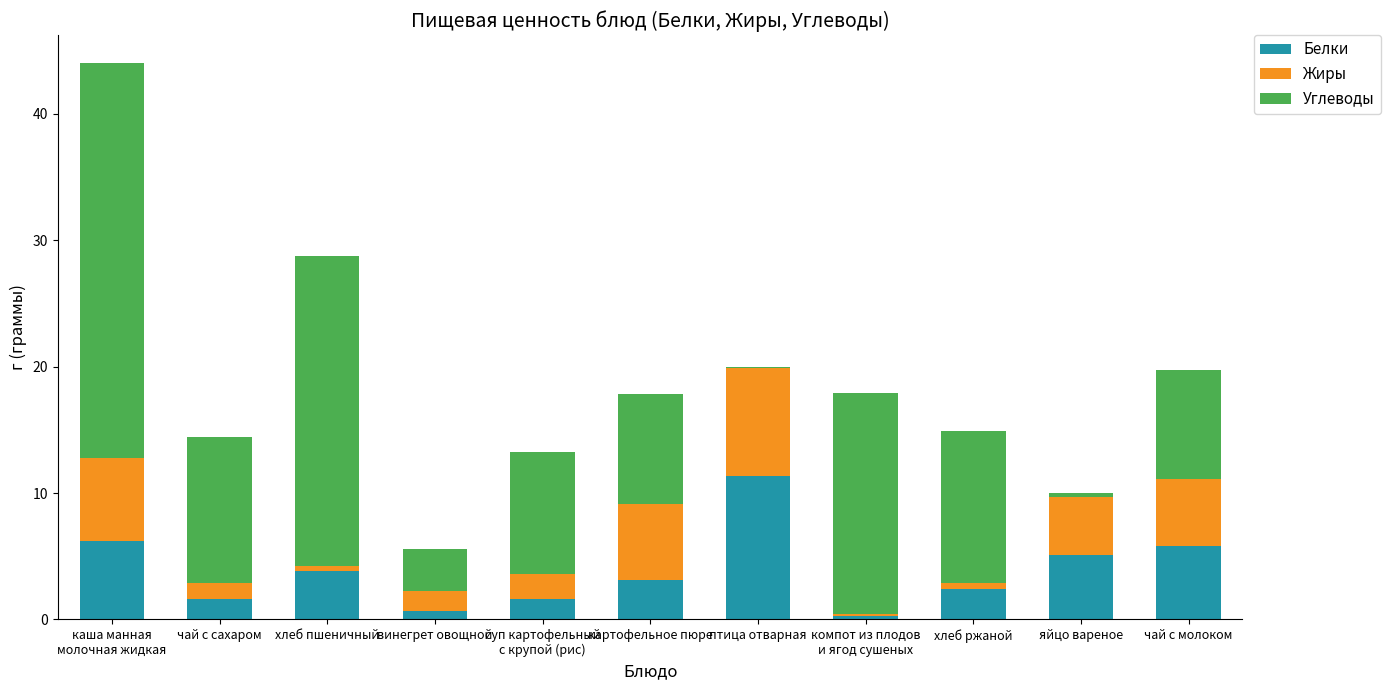

True or false: Белки has a value of 5.8 at чай с молоком.

True